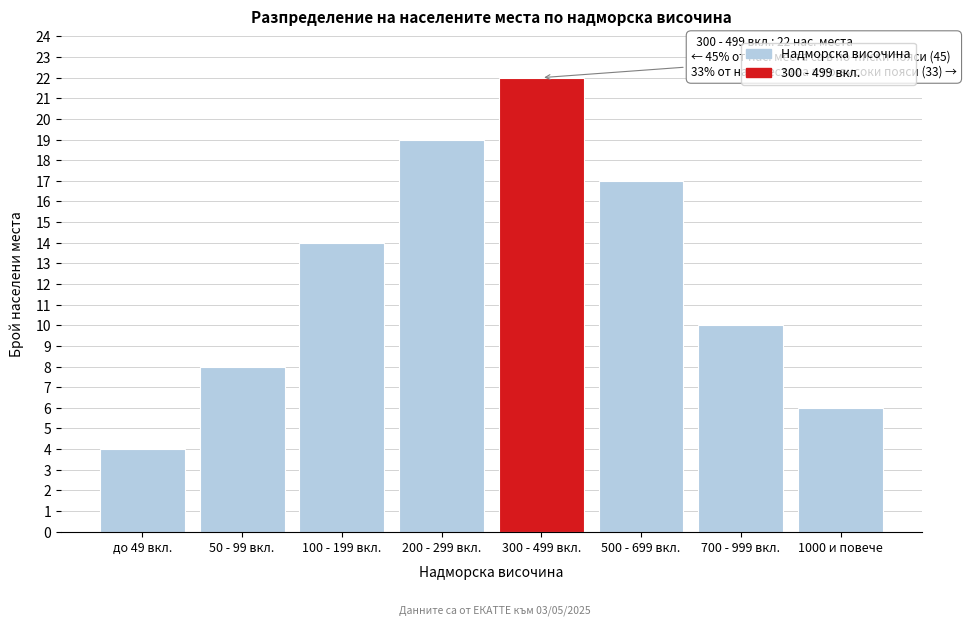

Reading left to right, transcribe all the data shown in this chart.

4	8	14	19	22	17	10	6